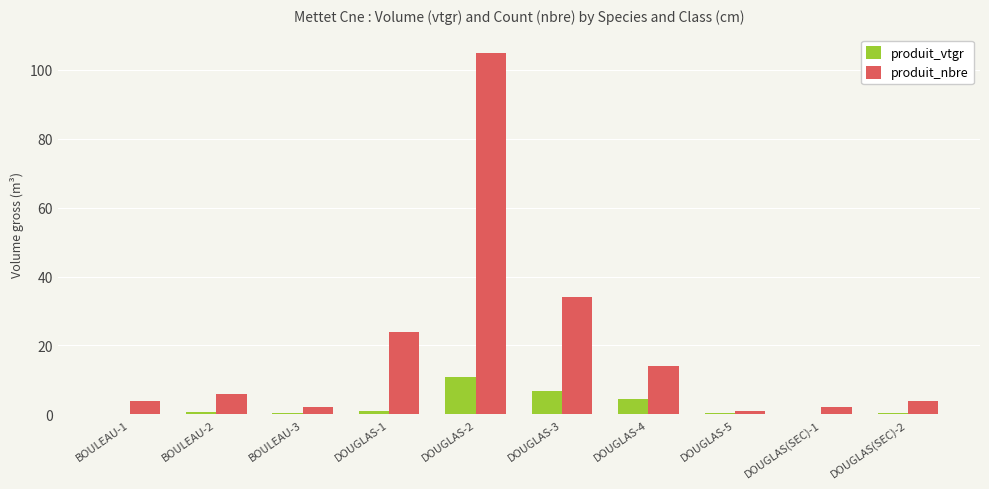

Is the value of produit_vtgr at DOUGLAS-1 greater than the value of produit_nbre at DOUGLAS-2?

No